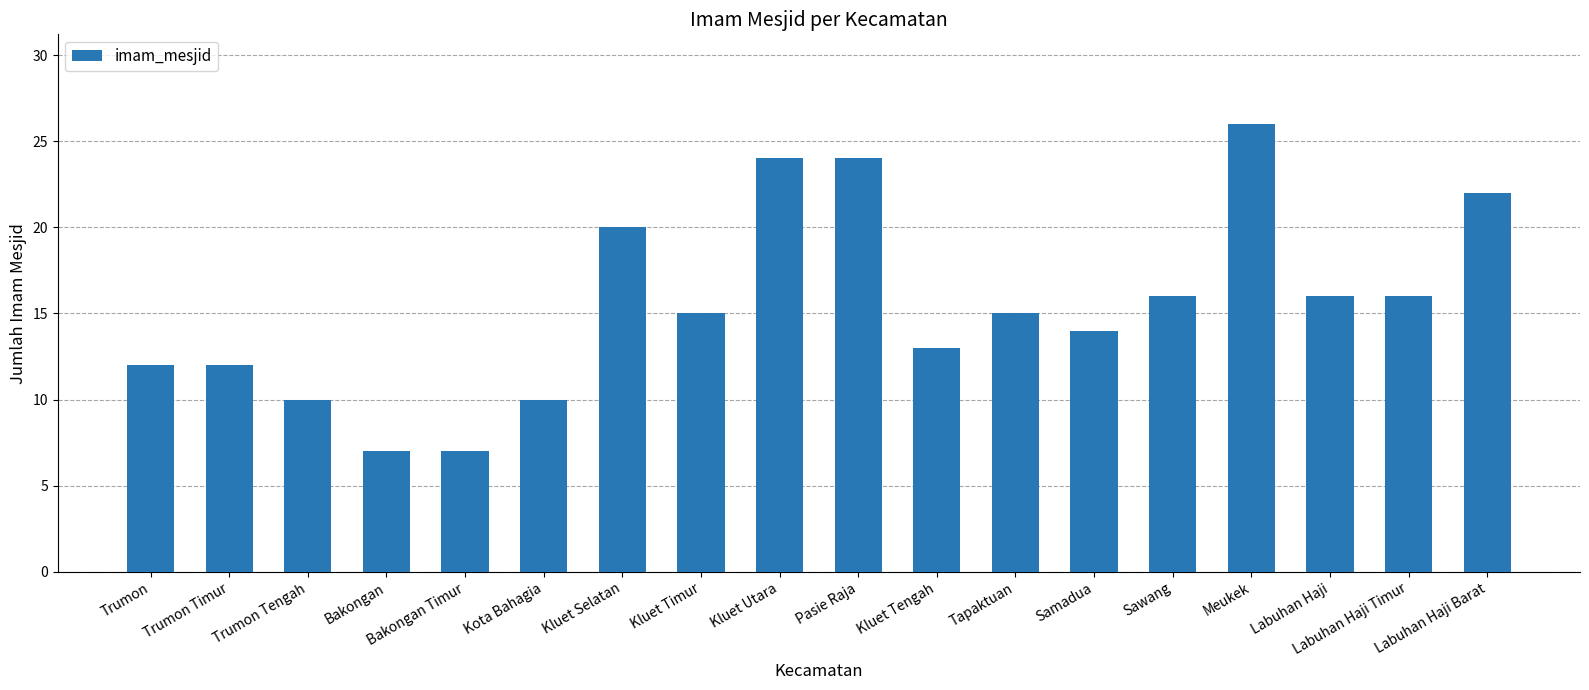

Does the chart contain stacked bars?

No